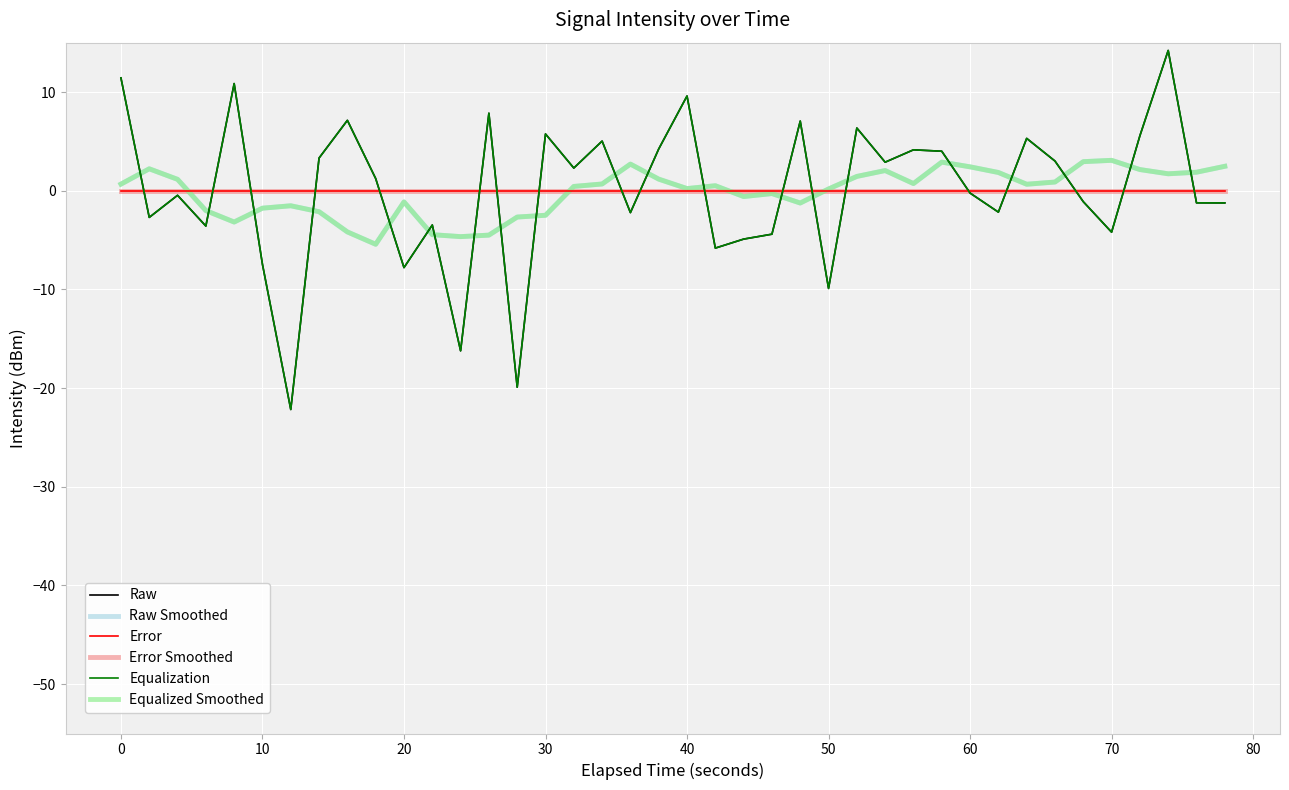

Does the chart display data point markers on the line(s)?

No